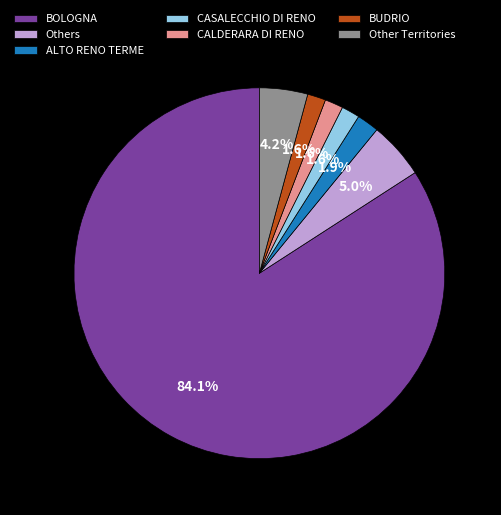

What is the majority slice?

BOLOGNA